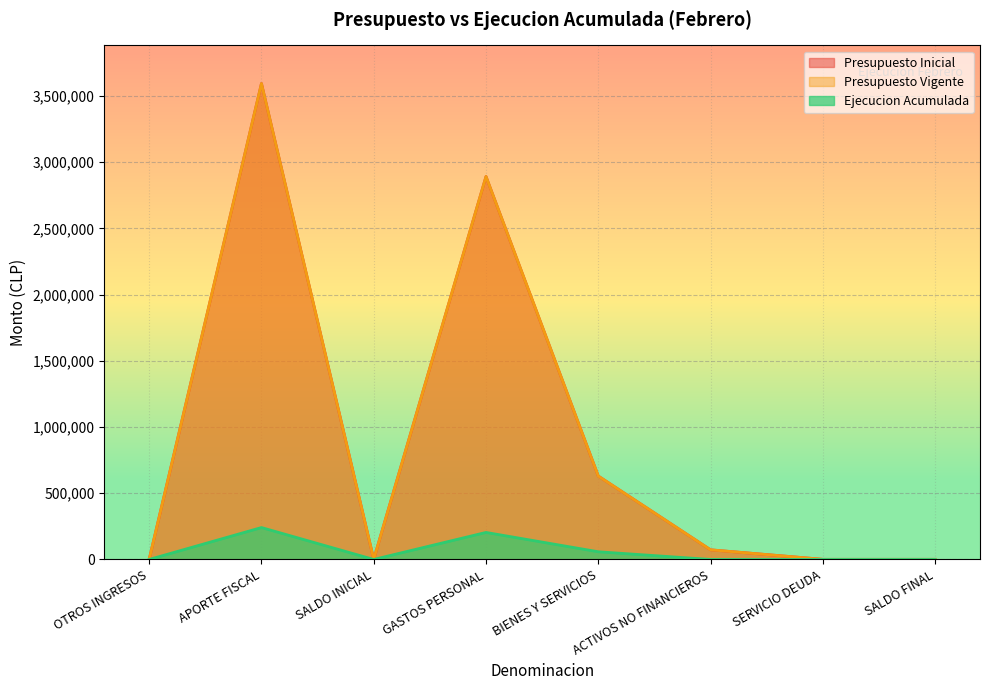

What are all the series names shown in the legend?

Presupuesto Inicial, Presupuesto Vigente, Ejecucion Acumulada